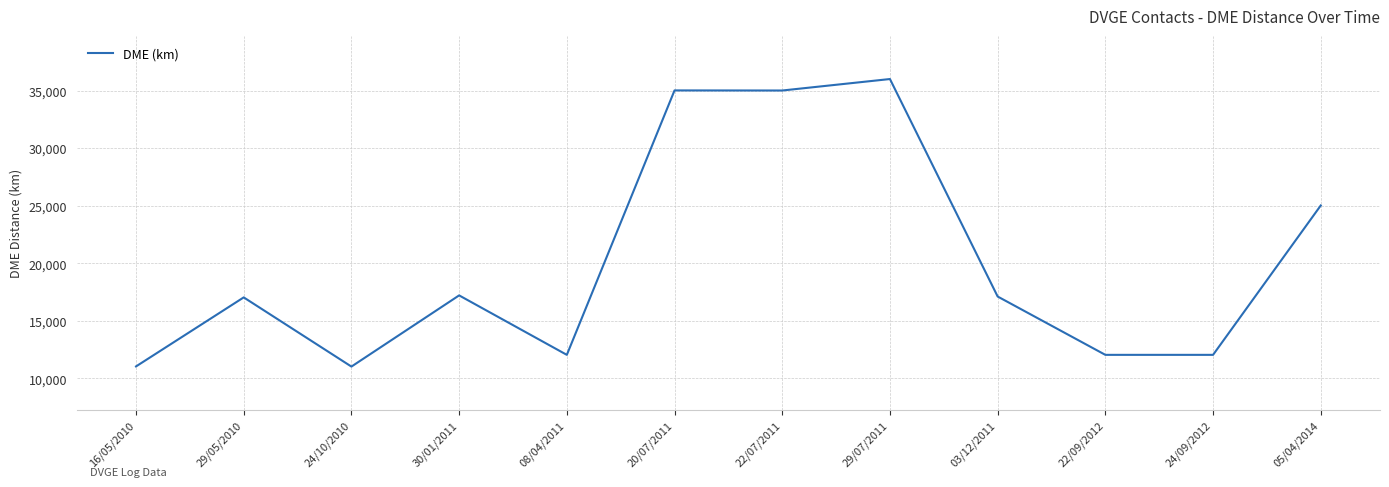

Is it true that the value at 05/04/2014 is 25020?

True